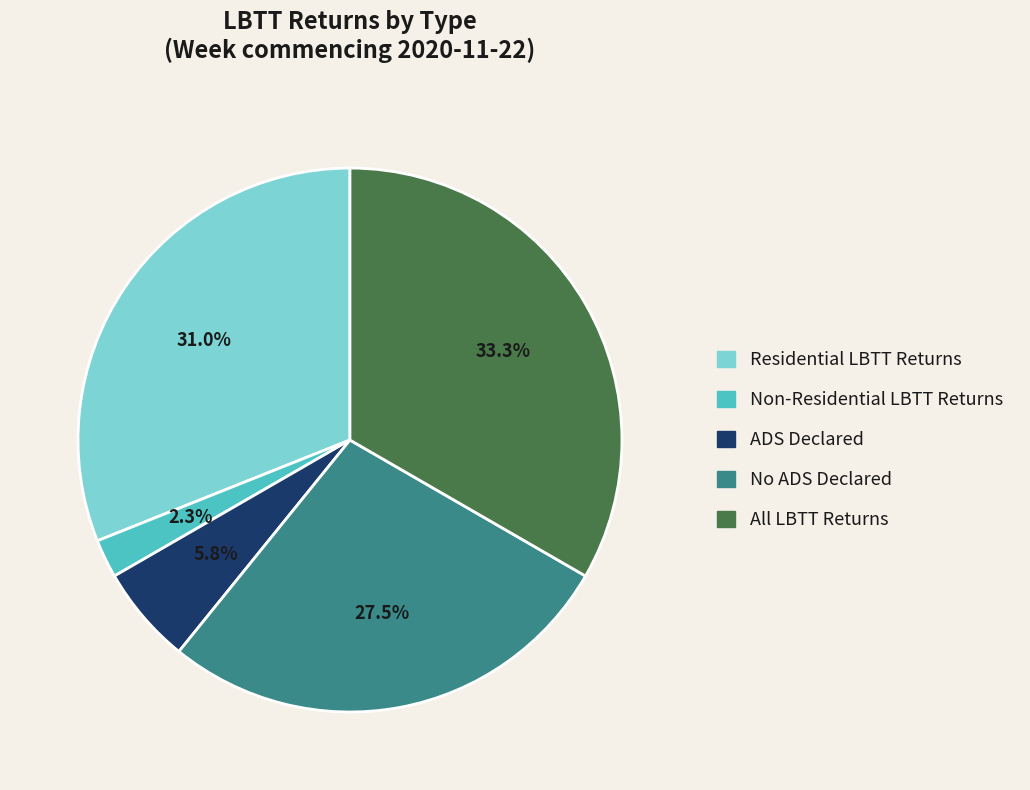

Does Residential LBTT Returns represent more than half of the total?

No